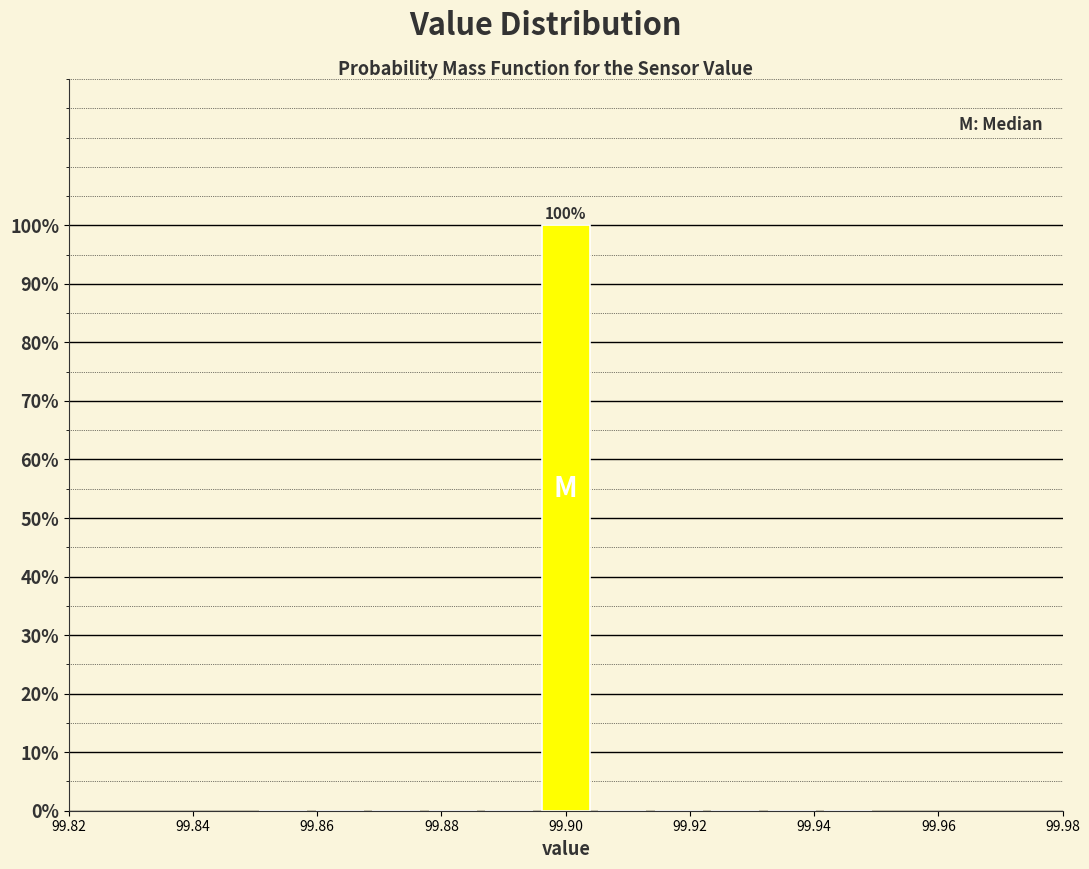

Which range on the x-axis has the tallest bar?

99.896 to 99.904